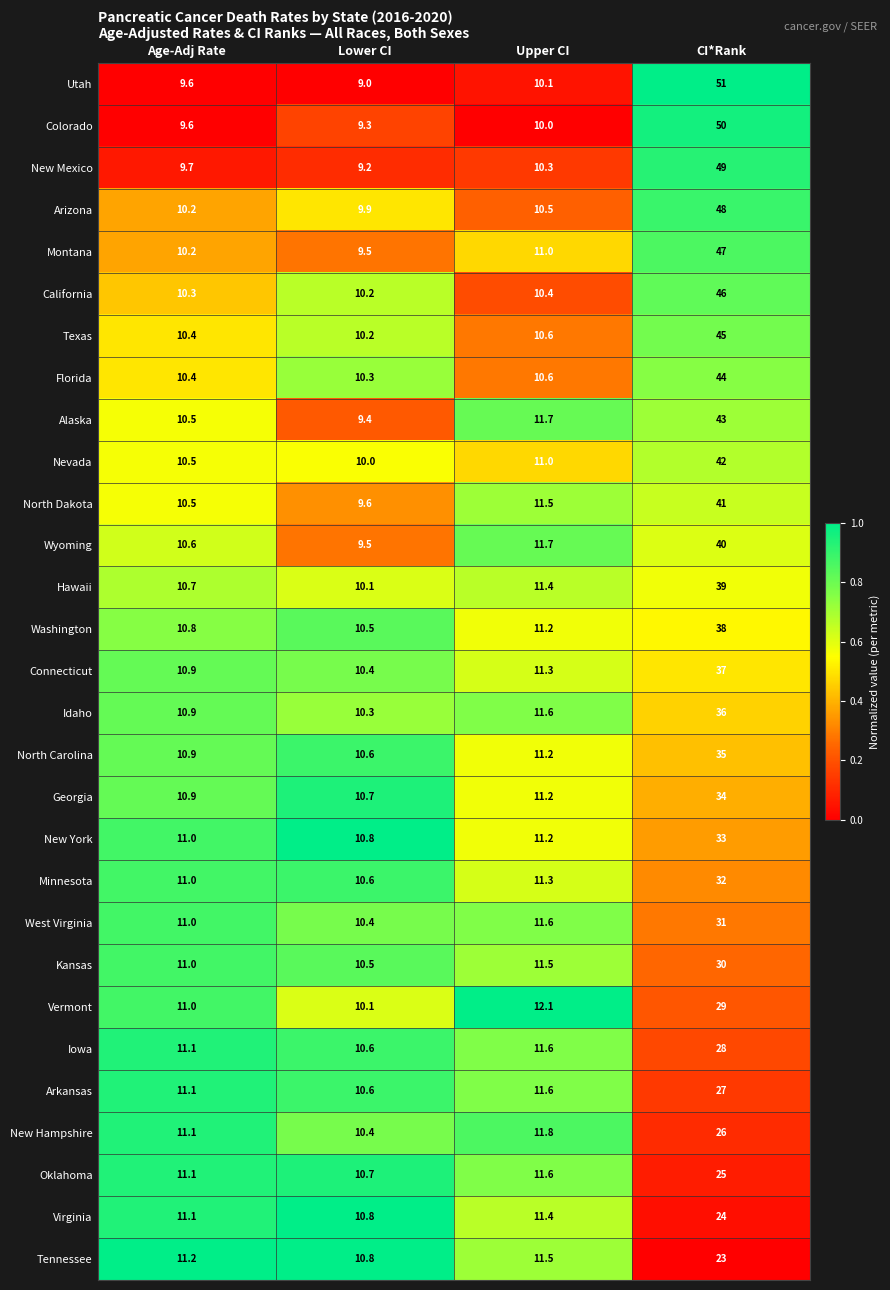

Which label corresponds to the smallest value in the chart?

Lower CI